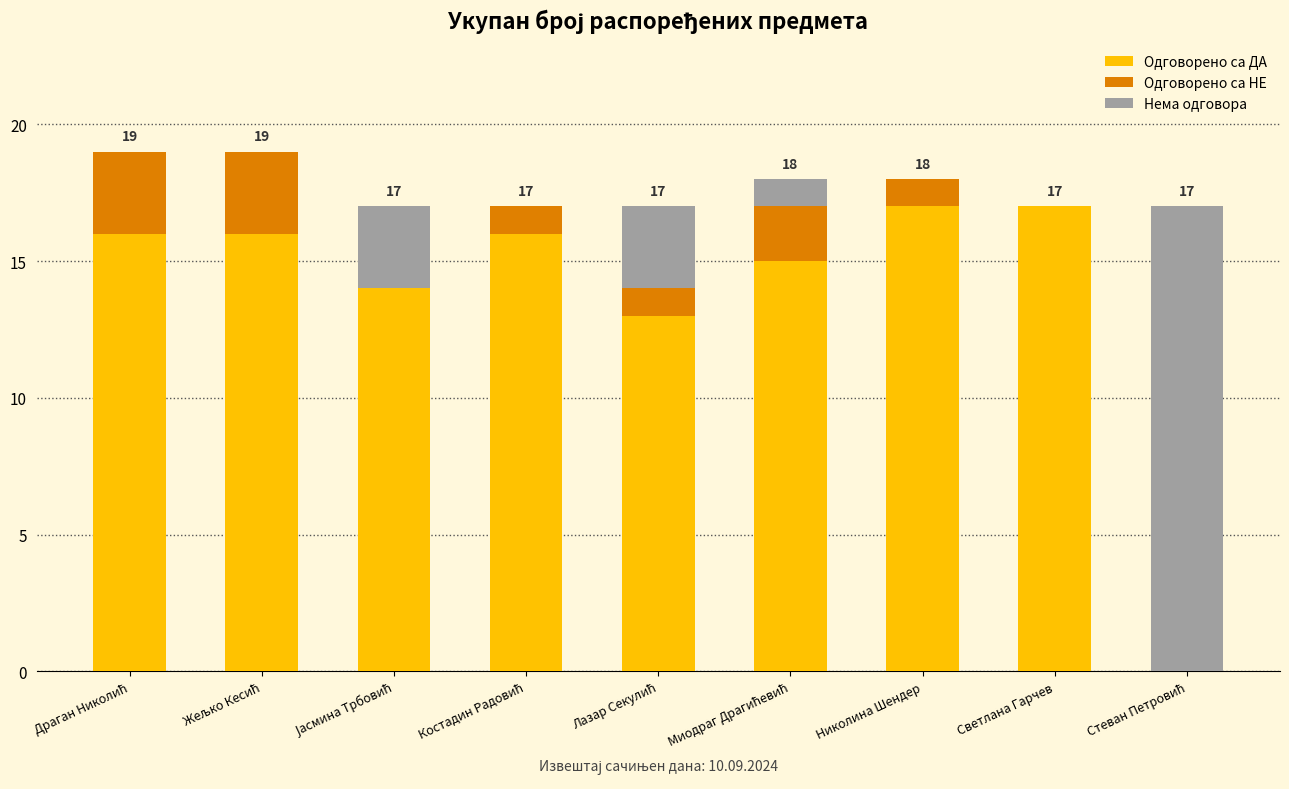

Count the number of data series in this chart.

3